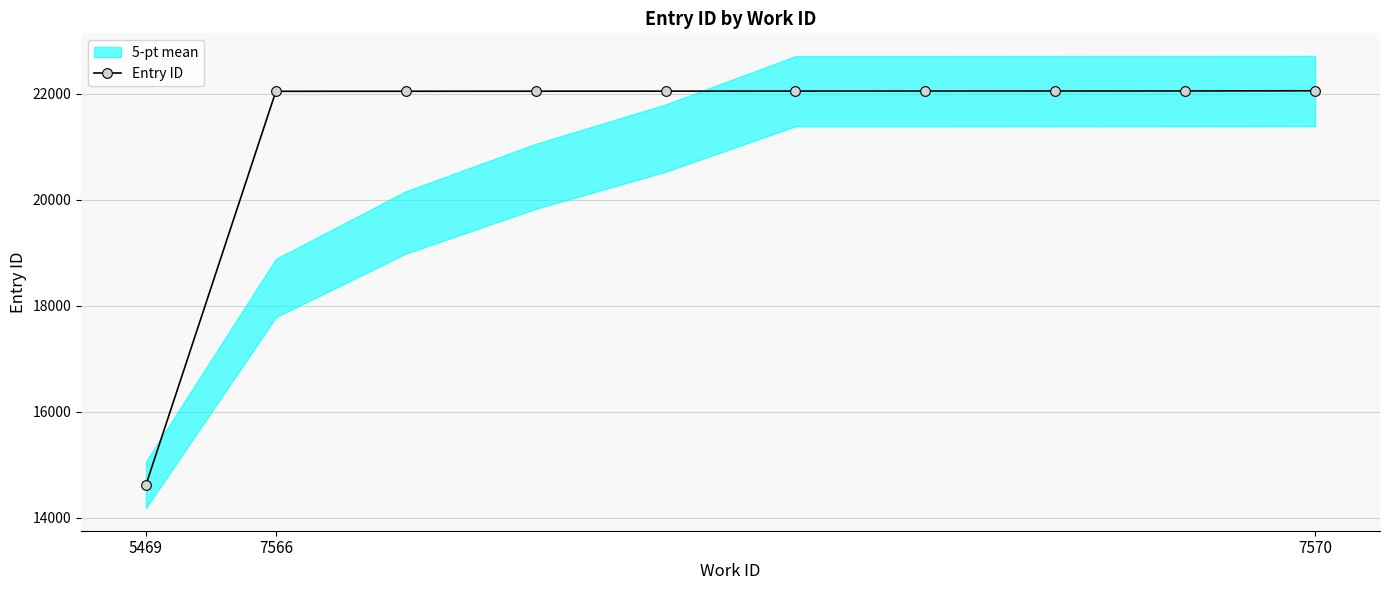

True or false: Entry ID has a value of 8956 at 7566.

False